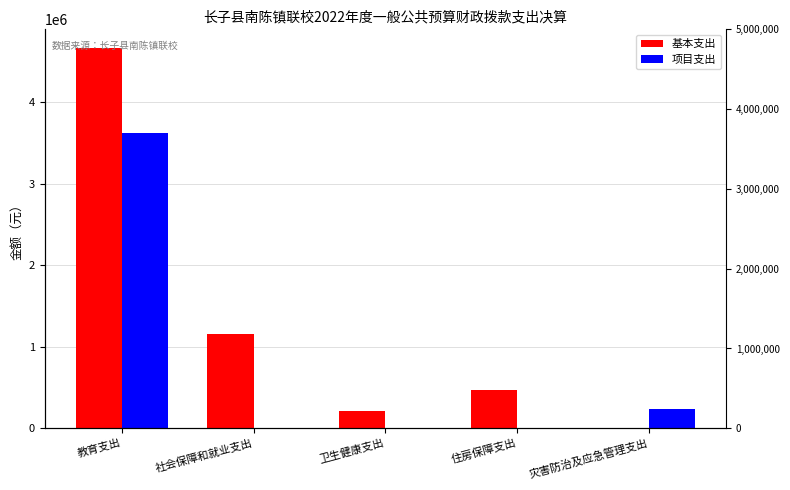

How many series are shown in this chart?

2